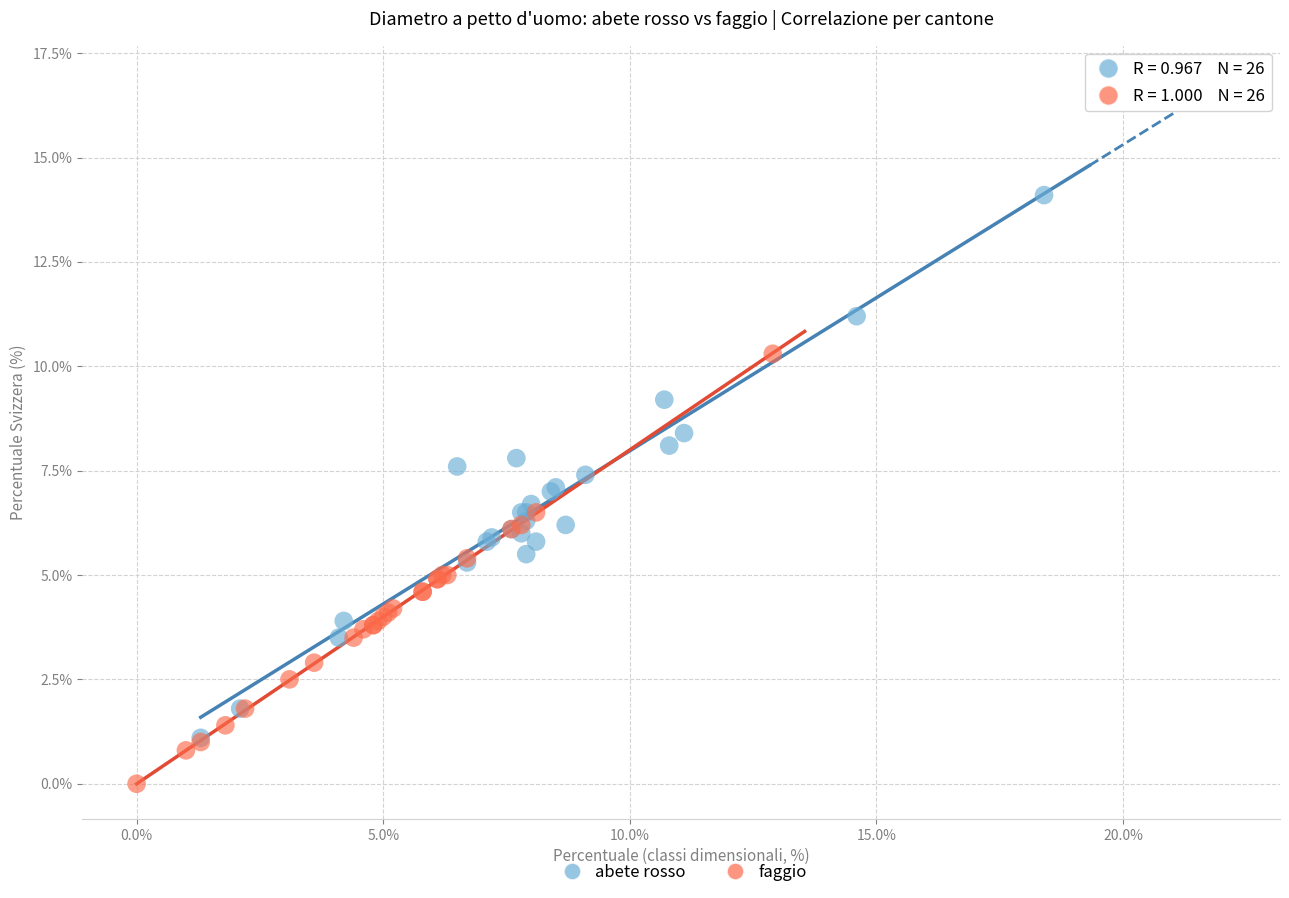

Which series has the largest Y range (max minus min)?

abete rosso